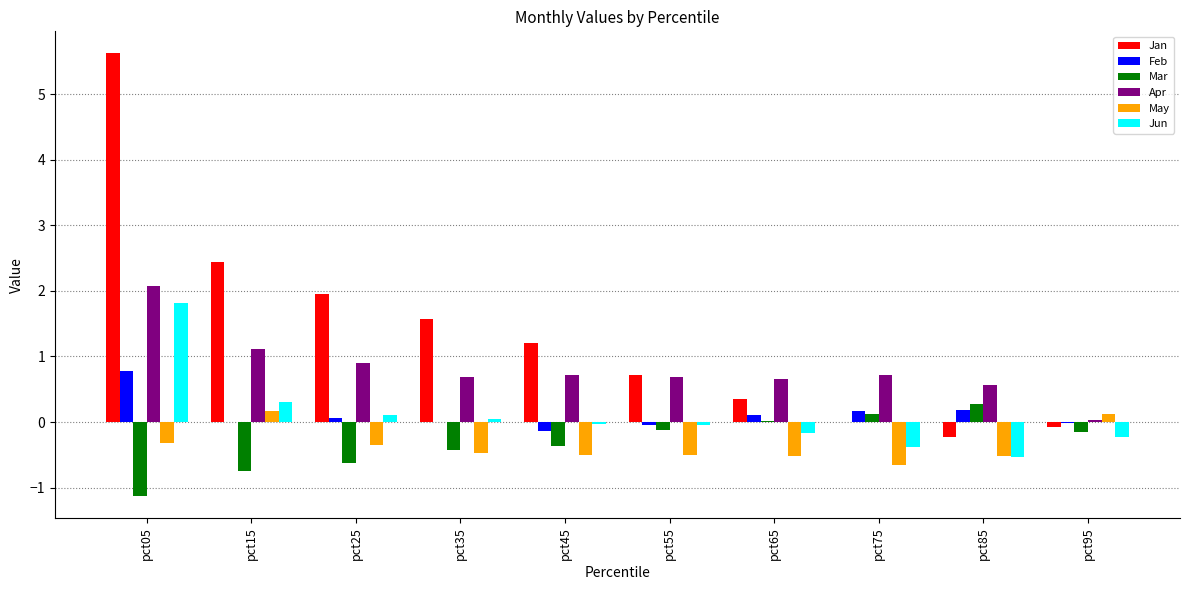

True or false: Mar has a value of 0.0 at pct65.

True